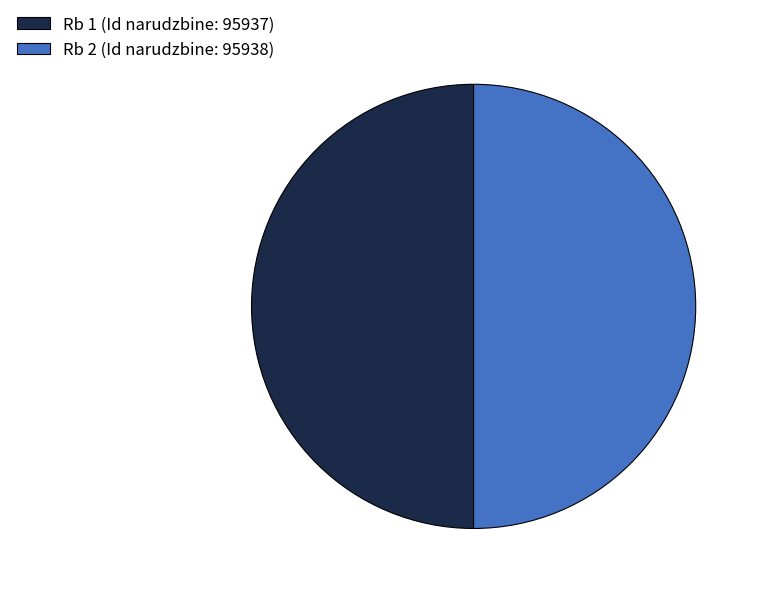

True or false: Rb 1 (Id narudzbine: 95937) accounts for 38% of the total.

False